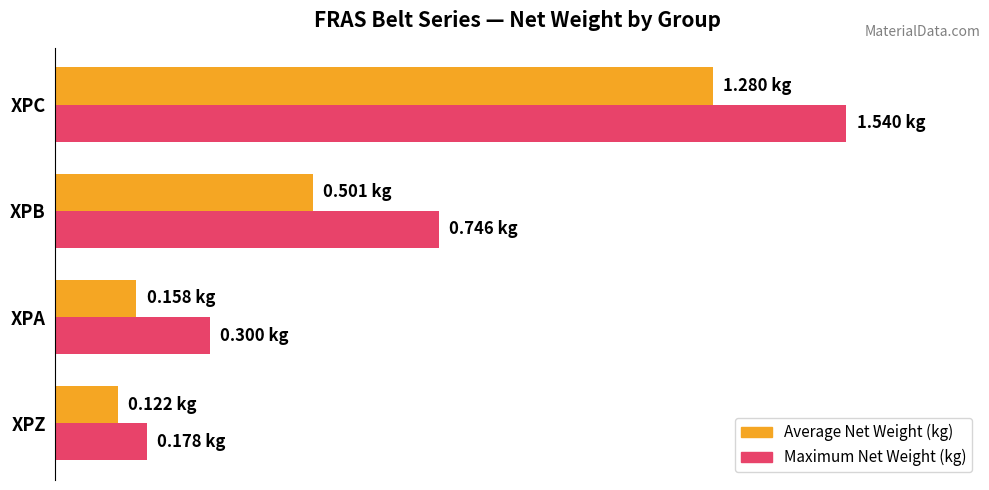

Rank the series by their average value, from lowest to highest.

Average Net Weight (kg), Maximum Net Weight (kg)